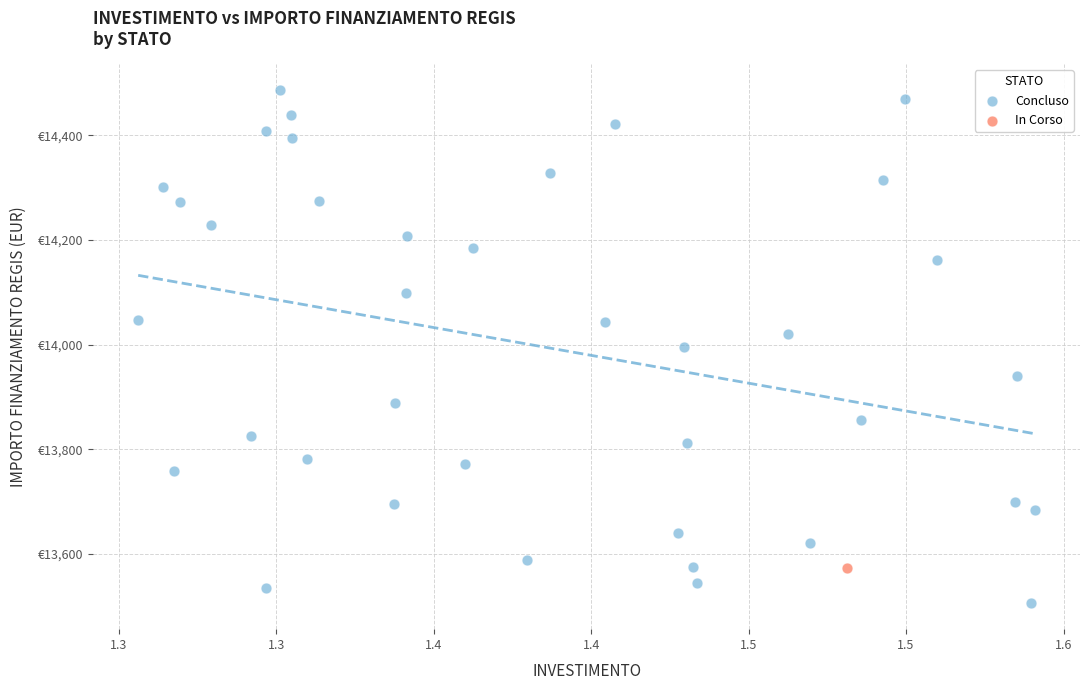

What are all the series names shown in the legend?

Concluso, In Corso